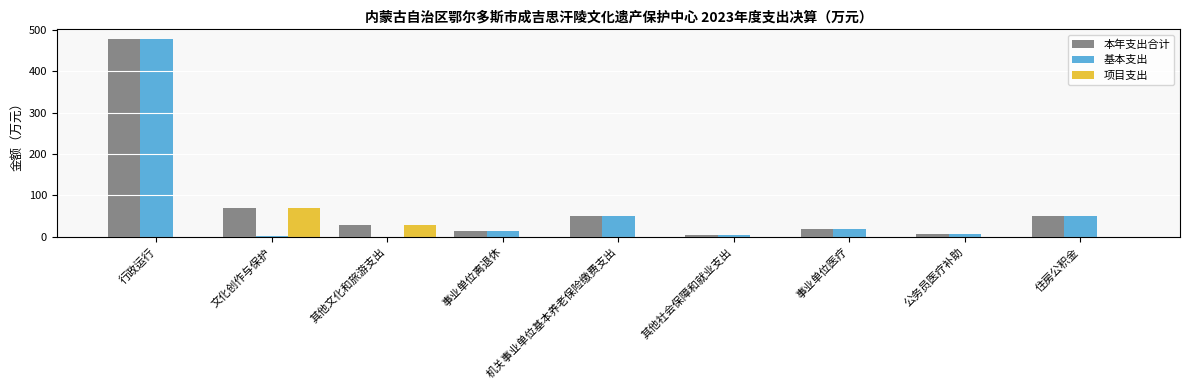

True or false: 本年支出合计 has a value of 28.4 at 其他文化和旅游支出.

True